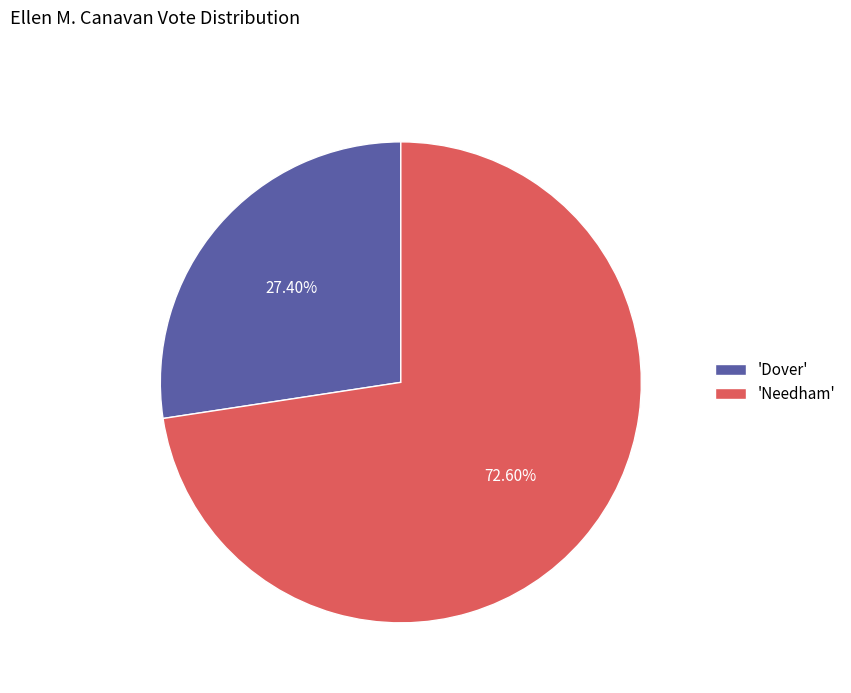

Do 'Needham' and 'Dover' together represent more than half of the pie?

Yes